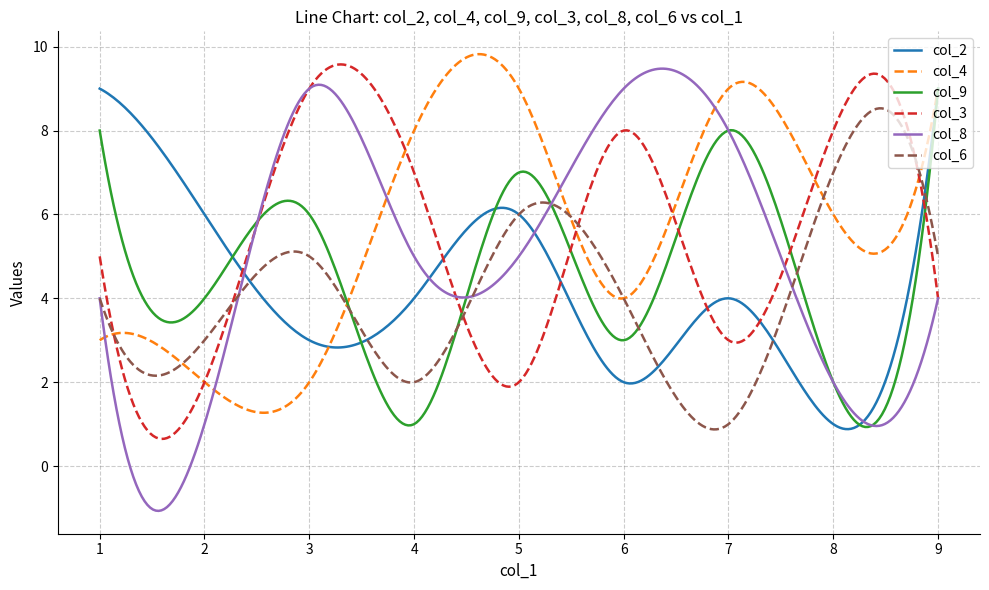

What is the smallest value displayed?

-1.1